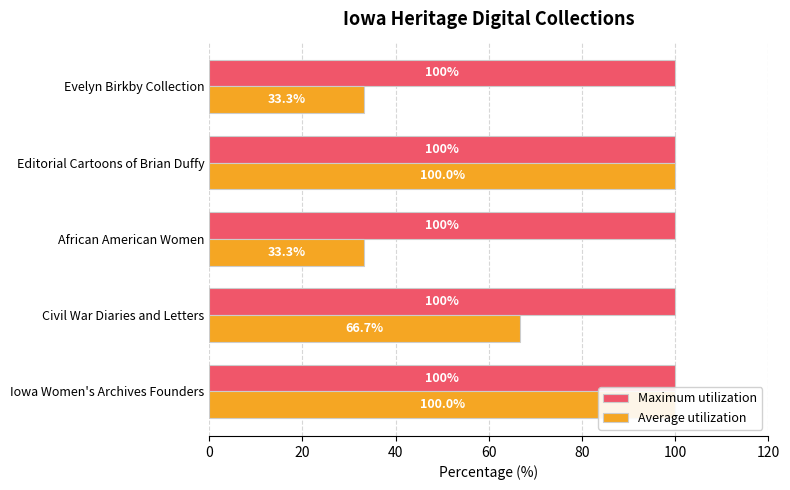

Count the number of data series in this chart.

2